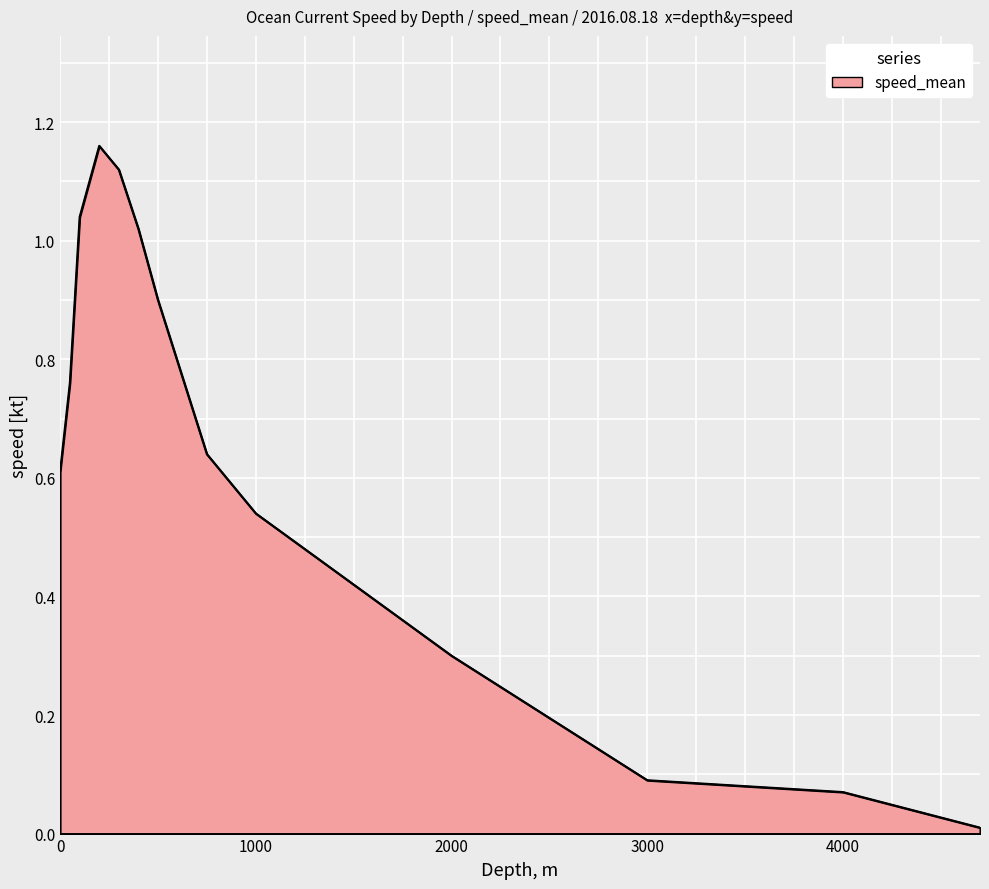

Does the chart display data point markers on the line(s)?

No